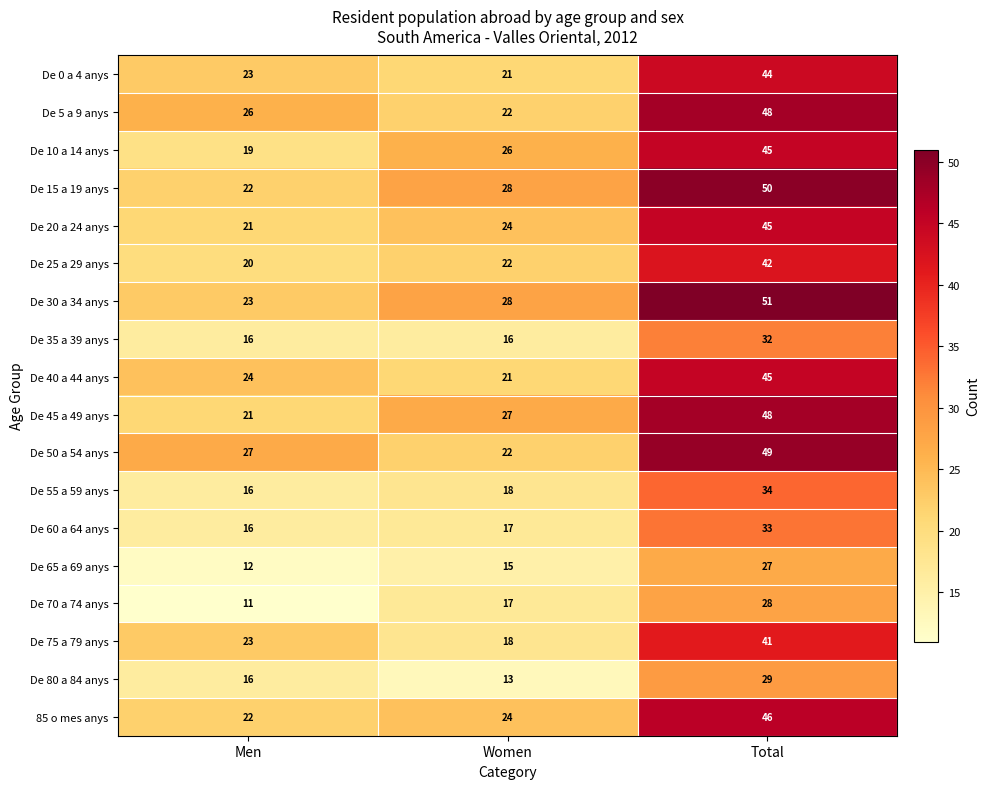

At how many categories does at least one series exceed 33?

1